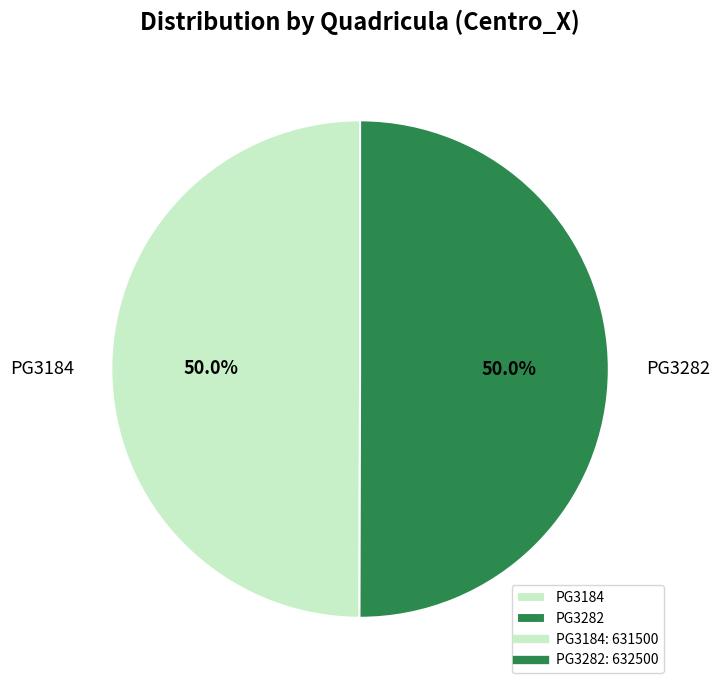

Combined, what portion of the pie is PG3184 and PG3282?

100.0%